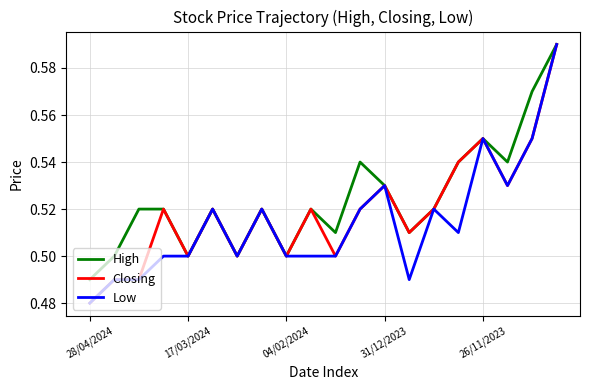

Which series has the largest total across all categories?

High